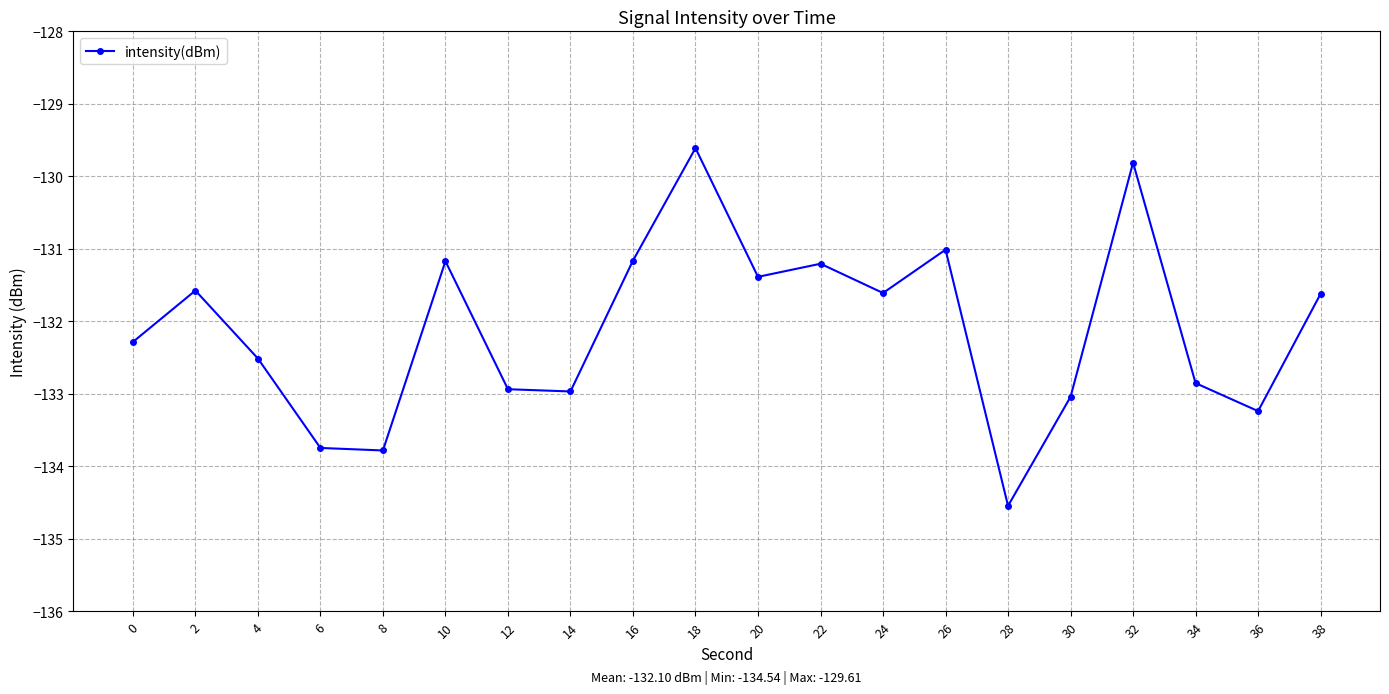

How many points are higher than both their immediate neighbors (excluding endpoints)?

6